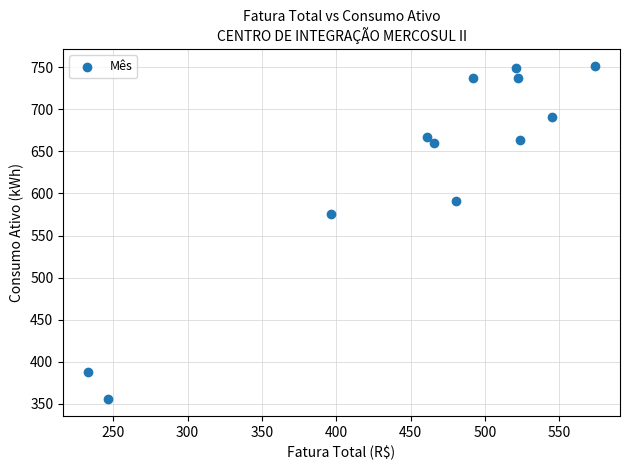

What Y value in the scatter plot is closest to 553?

576